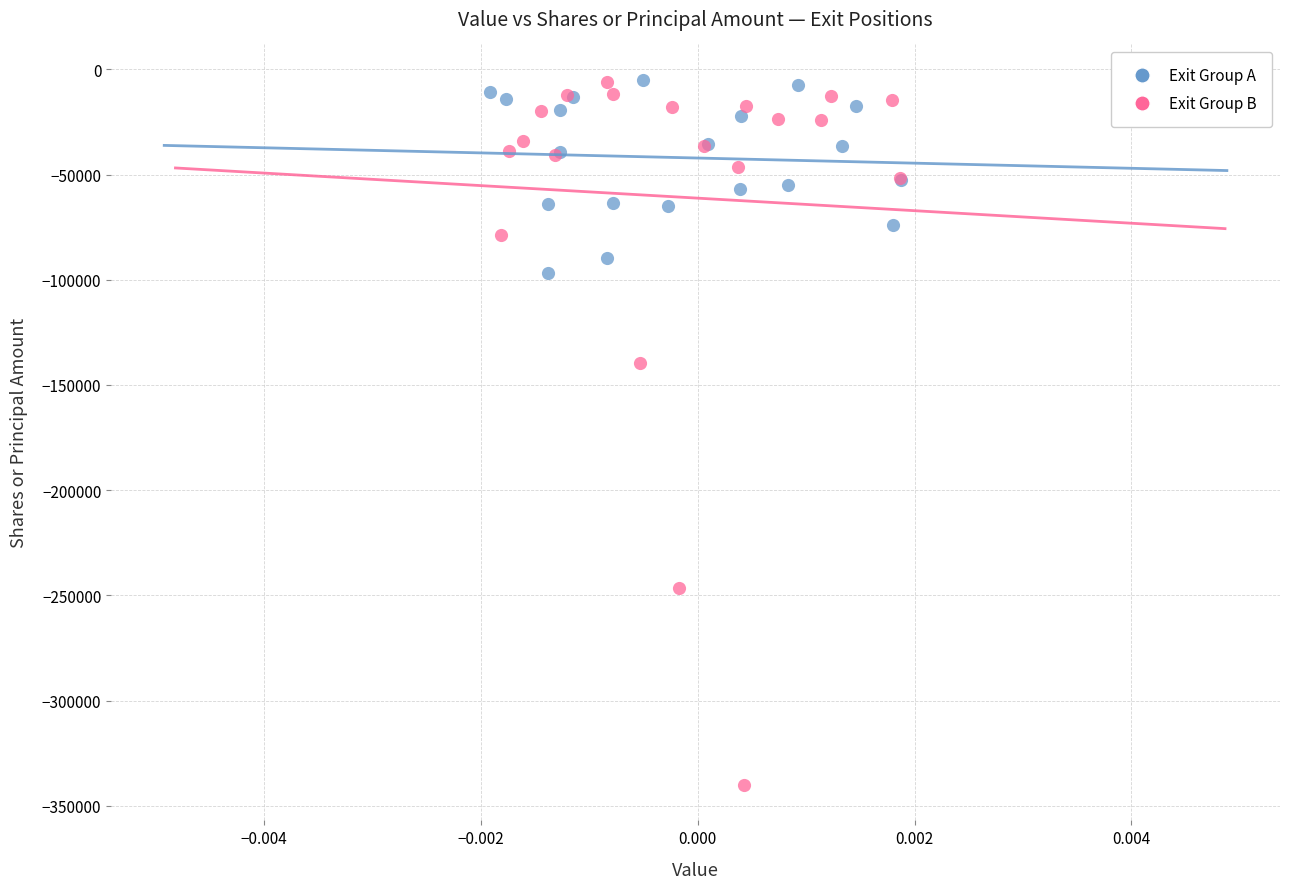

Which series has the largest Y range (max minus min)?

Exit Group B